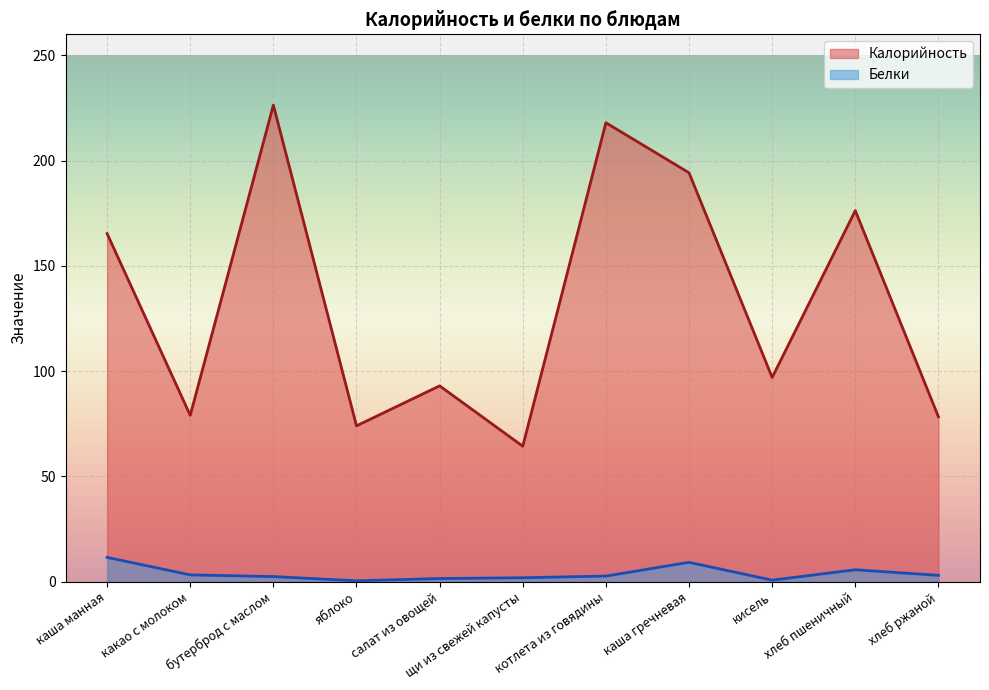

Is the value of Белки at каша манная greater than the value of Калорийность at котлета из говядины?

No